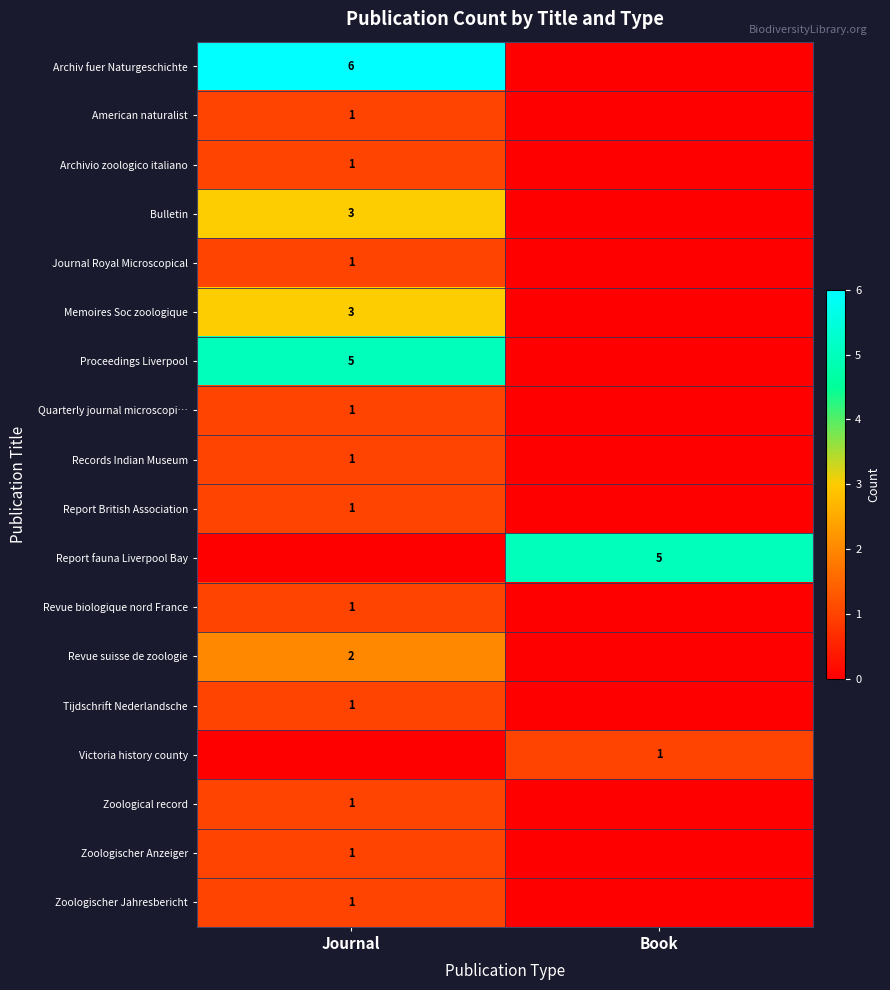

Is the value of Zoological record at Journal greater than the value of Memoires Soc zoologique at Journal?

No